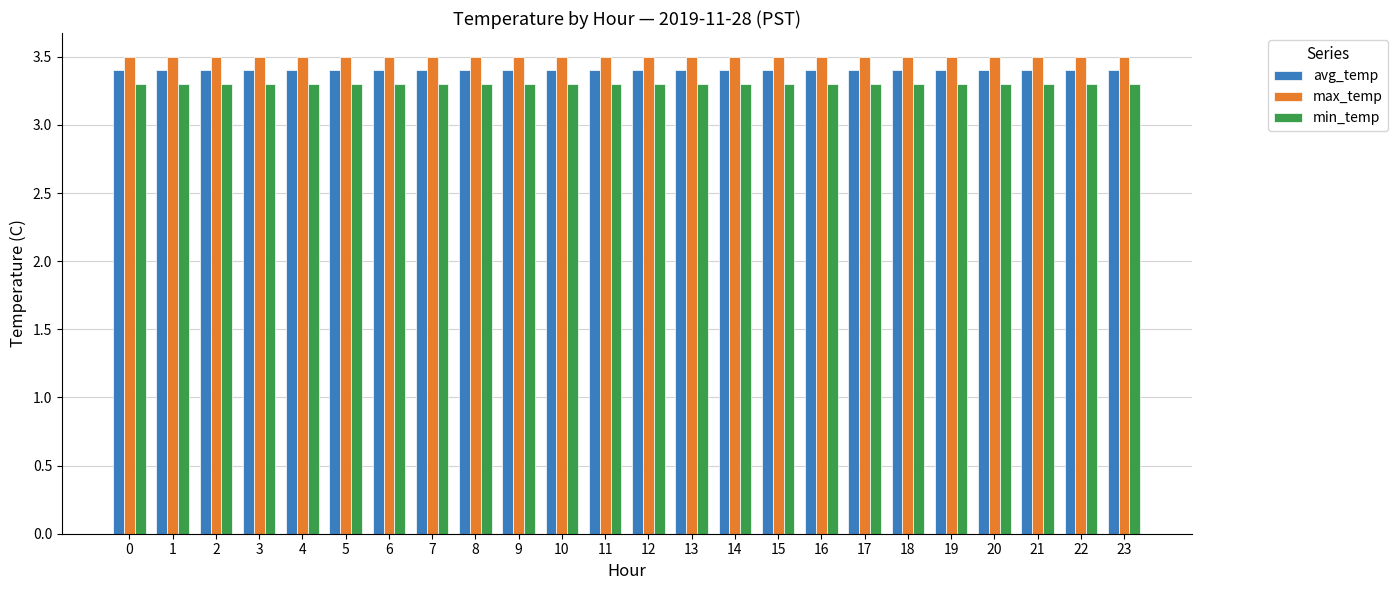

What is the difference between the highest and lowest values at 0?

0.2